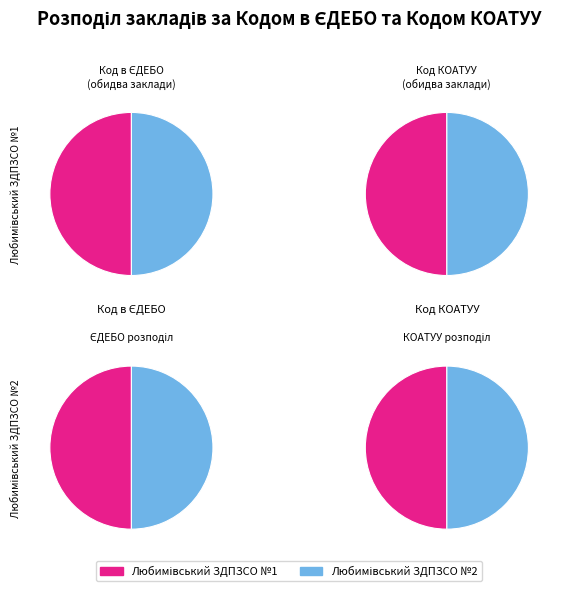

To the nearest percent, what percentage of the pie is Код КОАТУУ?

100%